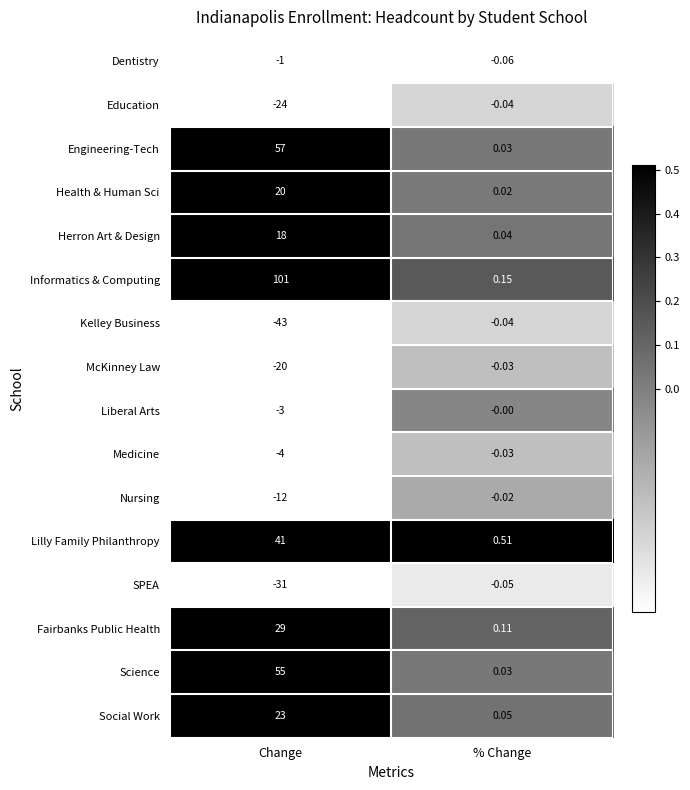

Which series changed the most between Change and % Change?

Informatics & Computing